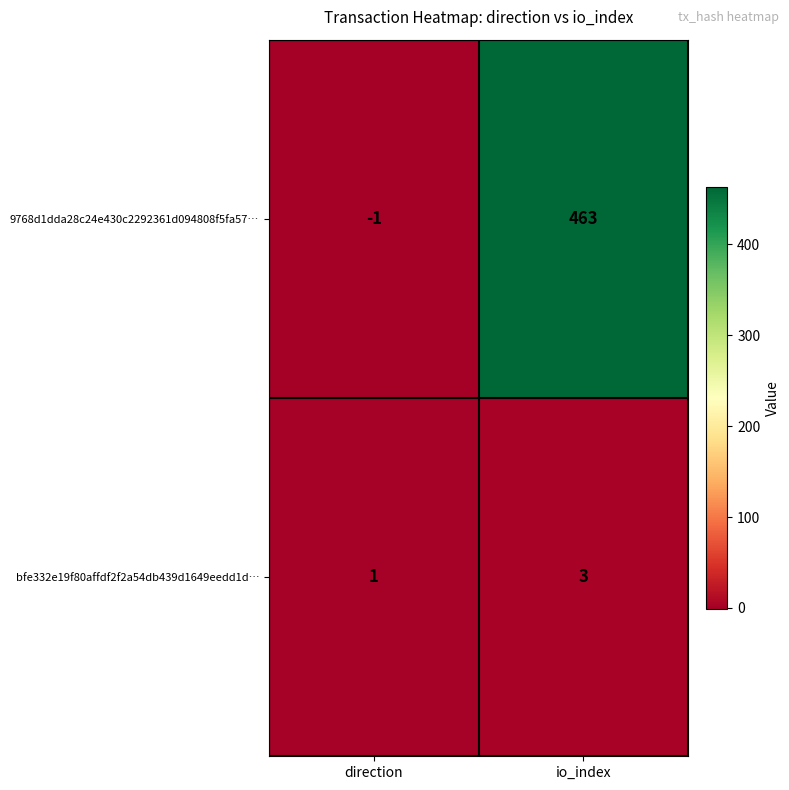

Reading left to right, transcribe all the data shown in this chart.

9768d1dda28c24e430c2292361d094808f5fa57…: -1	463
bfe332e19f80affdf2f2a54db439d1649eedd1d…: 1	3